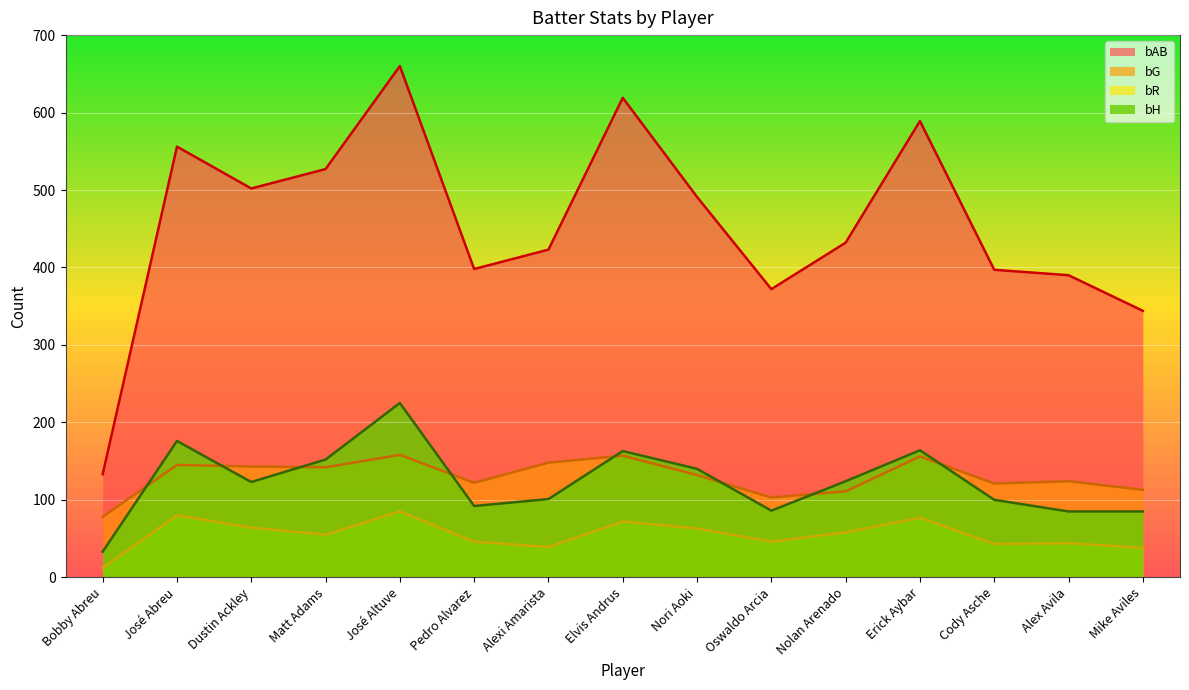

What is the label of the 10th point from the left?

Oswaldo Arcia